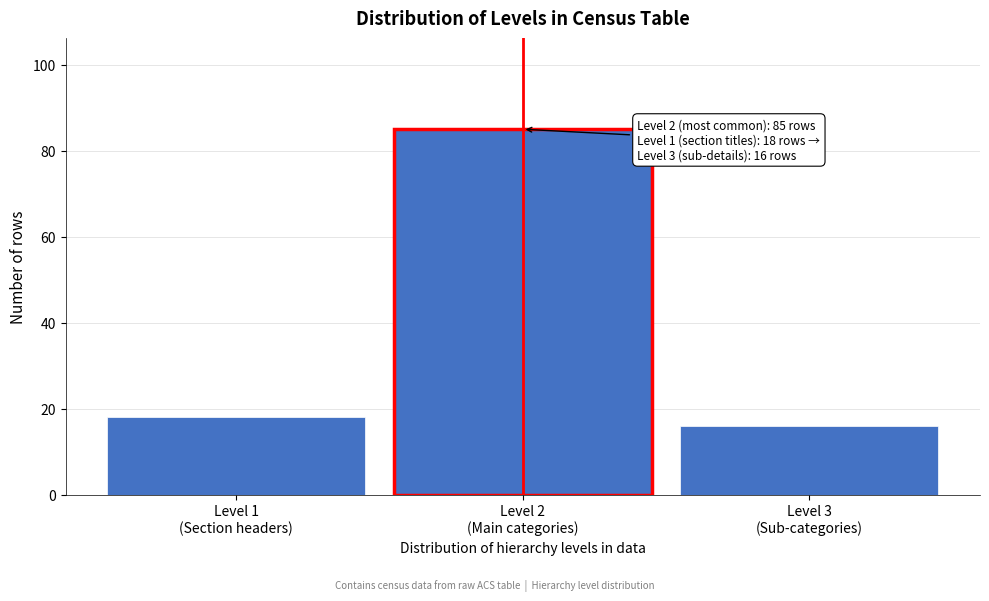

Reading left to right, extract all data points from this chart.

18	85	16